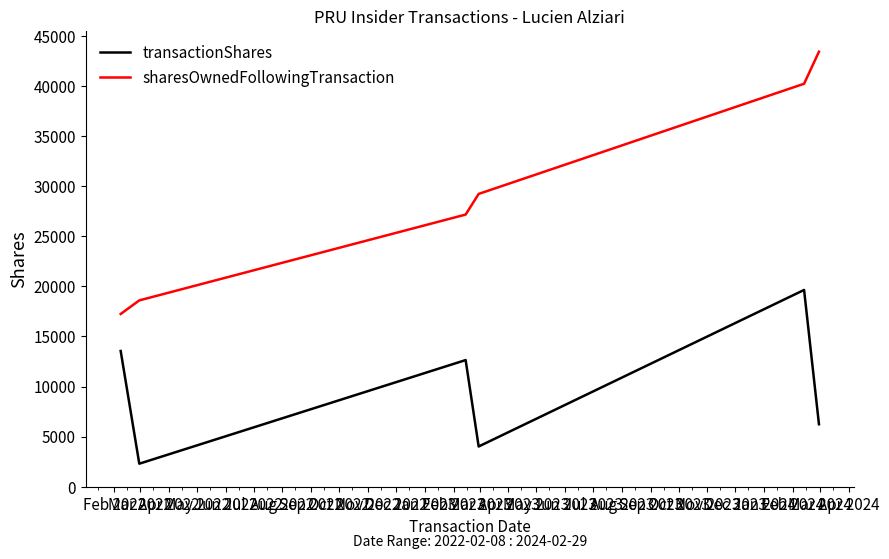

True or false: sharesOwnedFollowingTransaction and transactionShares intersect in this chart.

False